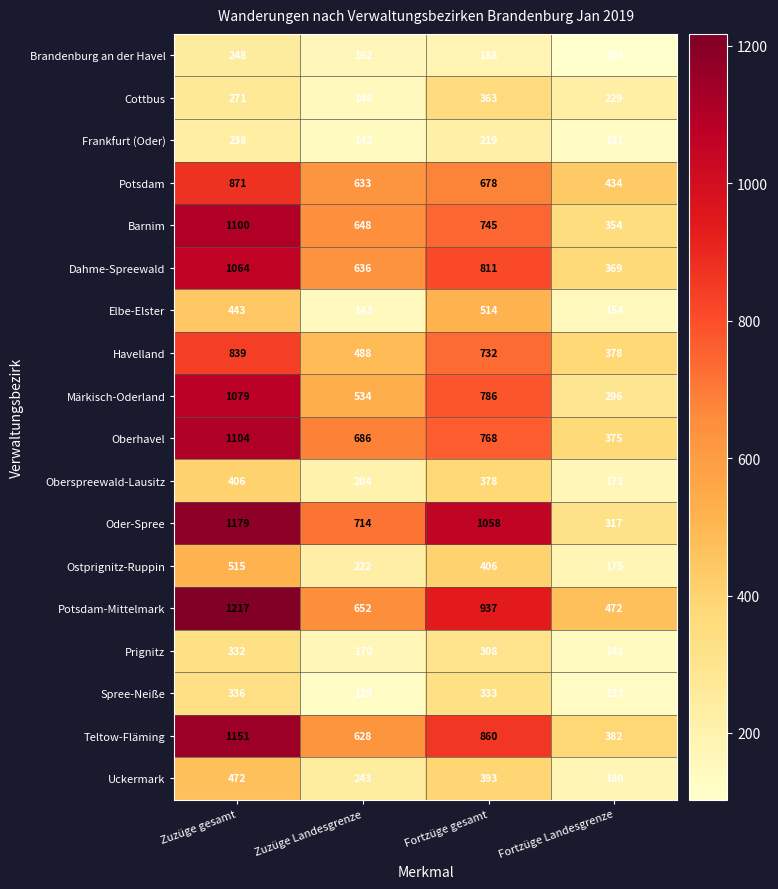

Which series has the widest spread of values?

Oder-Spree